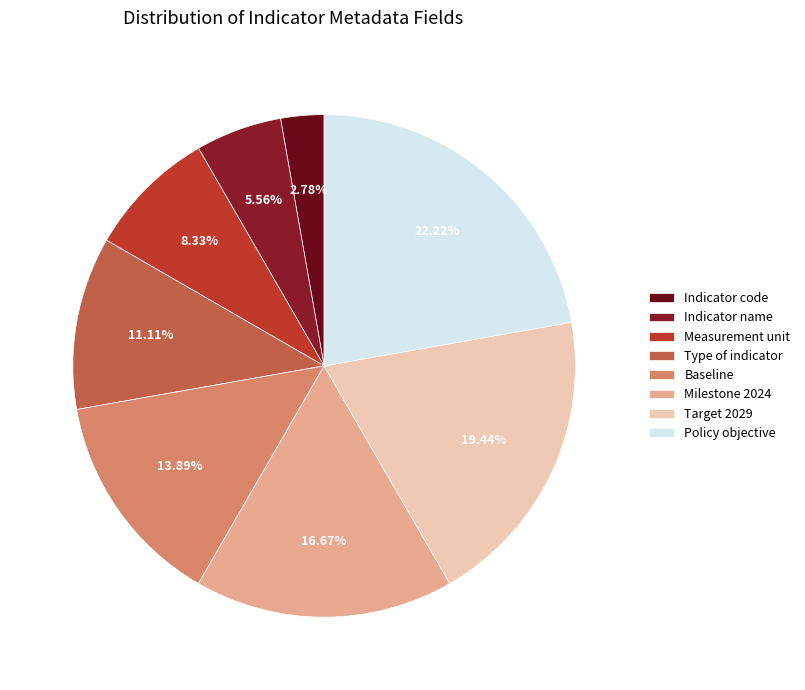

True or false: Indicator code accounts for 11% of the total.

False